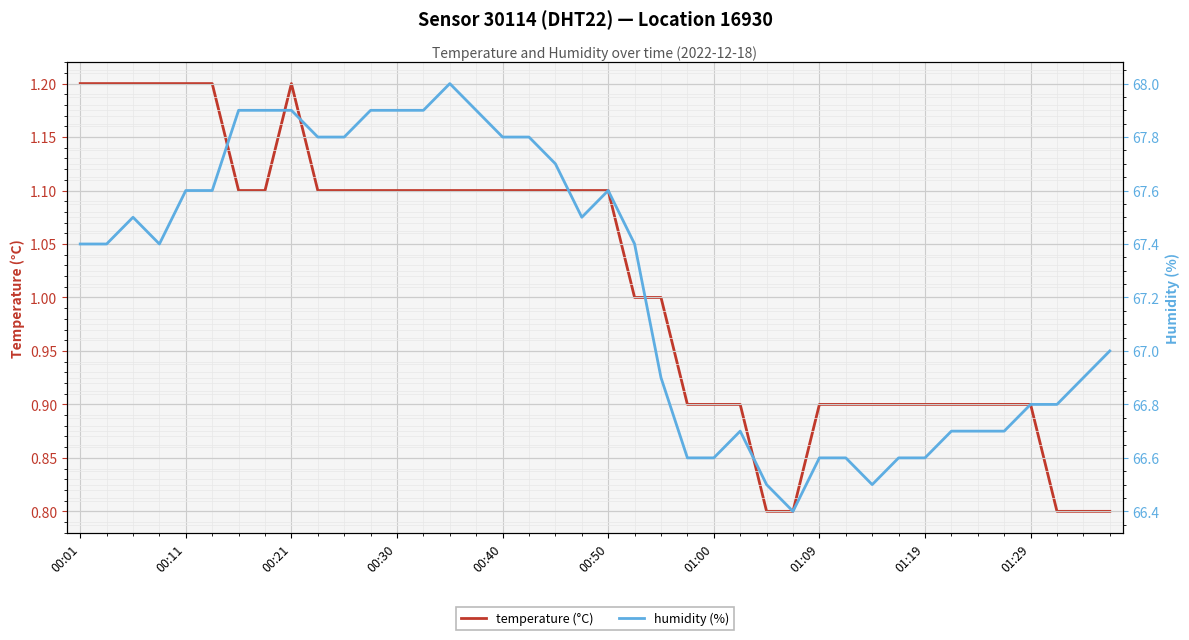

Where is humidity (%) nearest to the value 67?

39